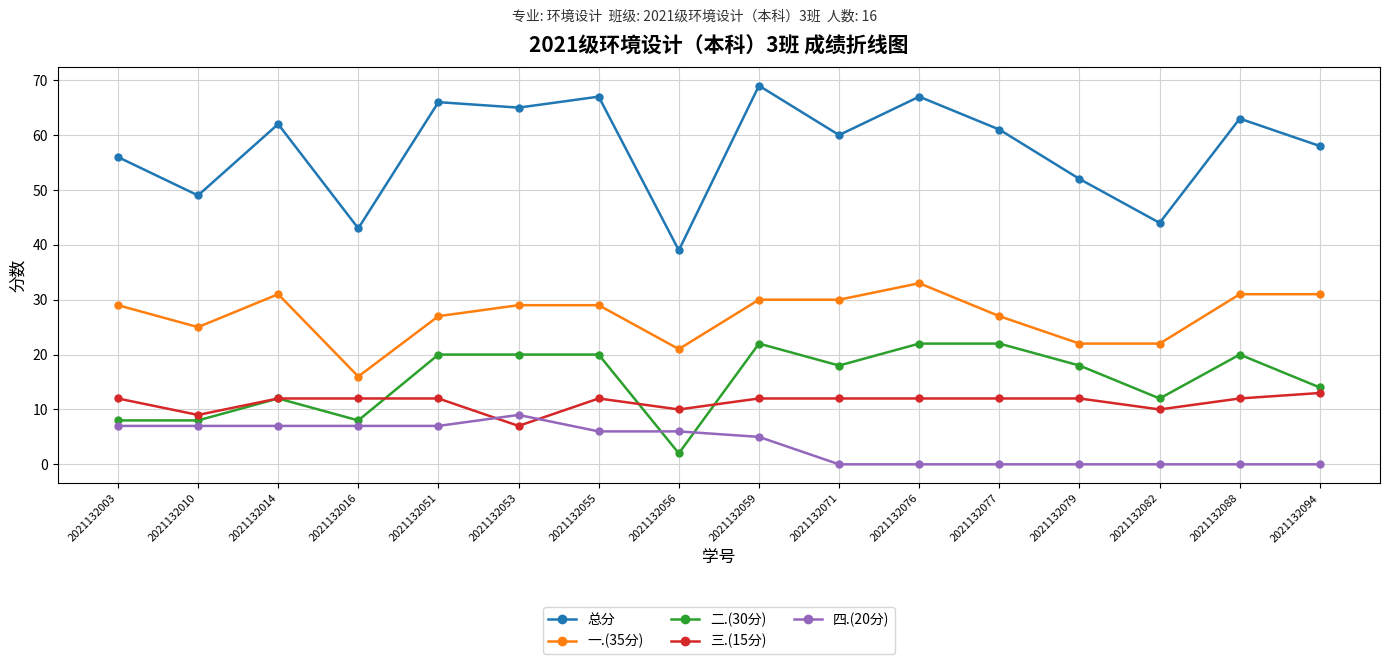

Reading right to left, what are all the values shown in this chart?

总分: 58	63	44	52	61	67	60	69	39	67	65	66	43	62	49	56
一.(35分): 31	31	22	22	27	33	30	30	21	29	29	27	16	31	25	29
二.(30分): 14	20	12	18	22	22	18	22	2	20	20	20	8	12	8	8
三.(15分): 13	12	10	12	12	12	12	12	10	12	7	12	12	12	9	12
四.(20分): 0	0	0	0	0	0	0	5	6	6	9	7	7	7	7	7